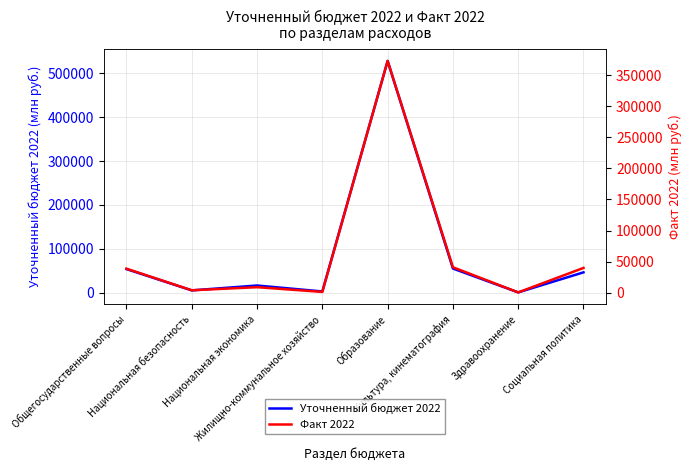

What is the difference between the Уточненный бюджет 2022 values at Национальная безопасность and Культура, кинематография?

49754.5